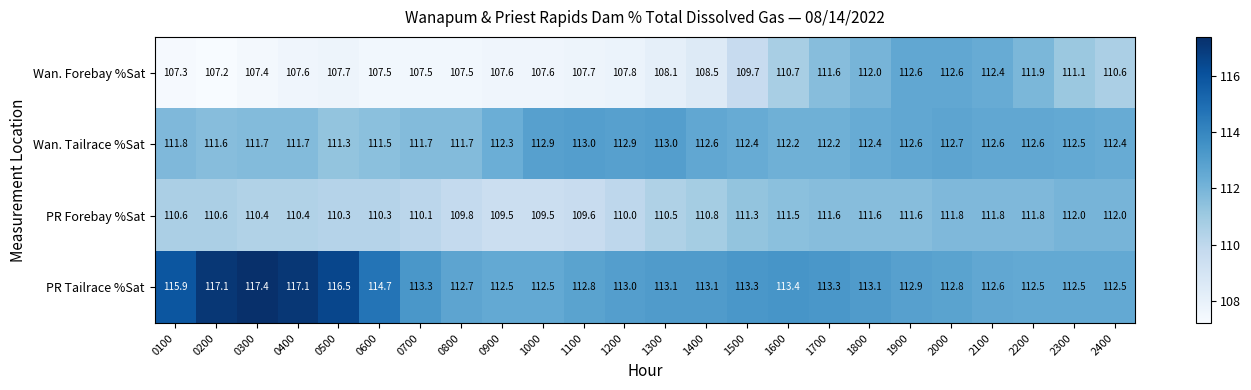

Rank the series by their average value, from lowest to highest.

Wan. Forebay %Sat, PR Forebay %Sat, Wan. Tailrace %Sat, PR Tailrace %Sat